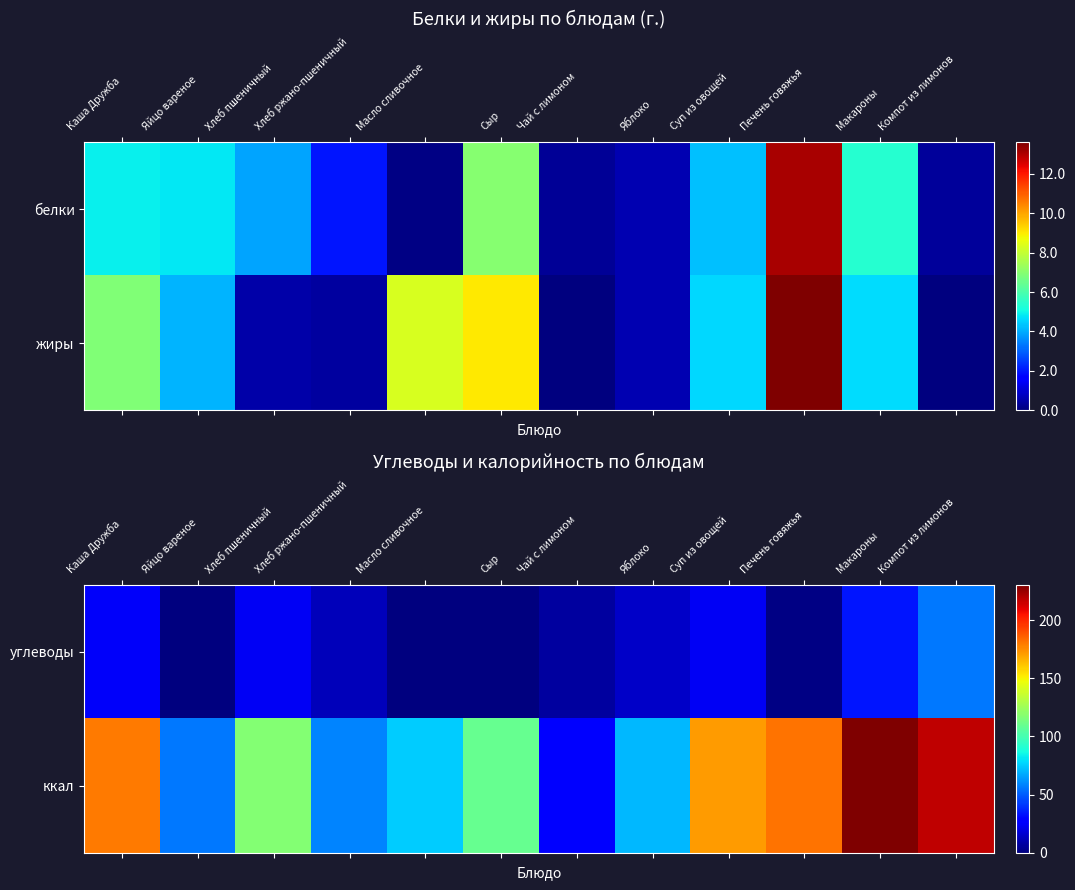

What is the spread (max minus min) of values at Хлеб ржано-пшеничный?

47.5